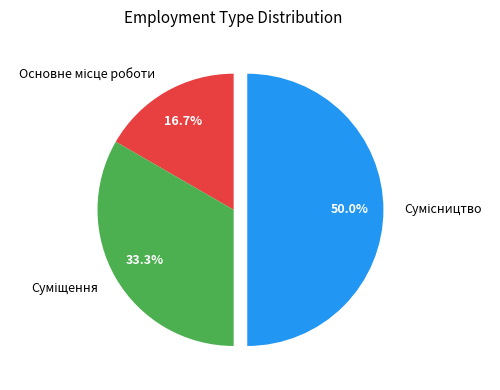

Do Основне місце роботи and Суміщення together represent more than half of the pie?

No